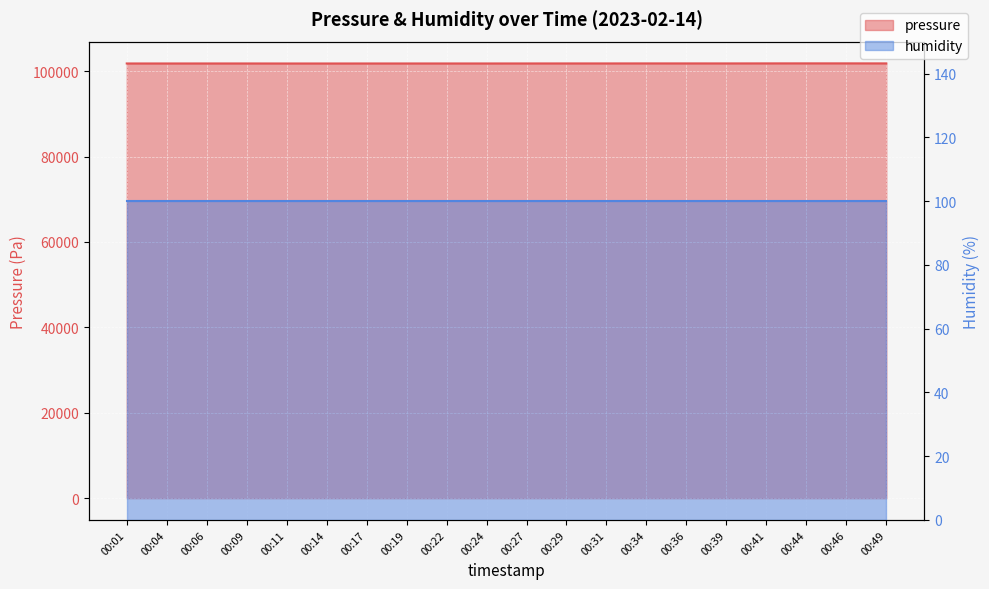

At which label is the value closest to 101810?

00:31